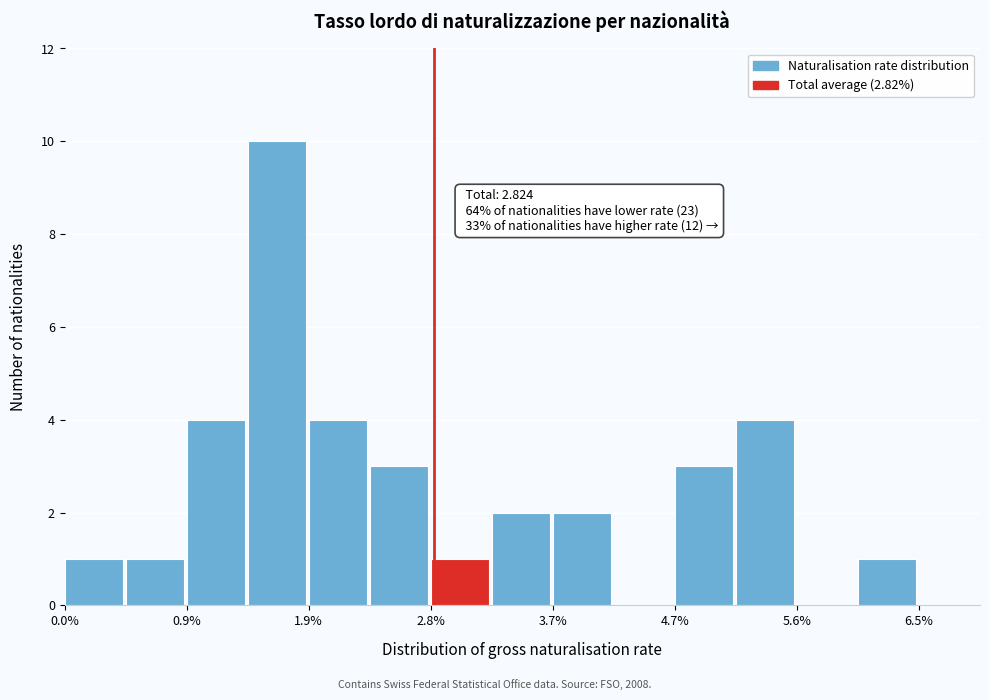

Which range on the x-axis has the tallest bar?

1.4 to 1.9